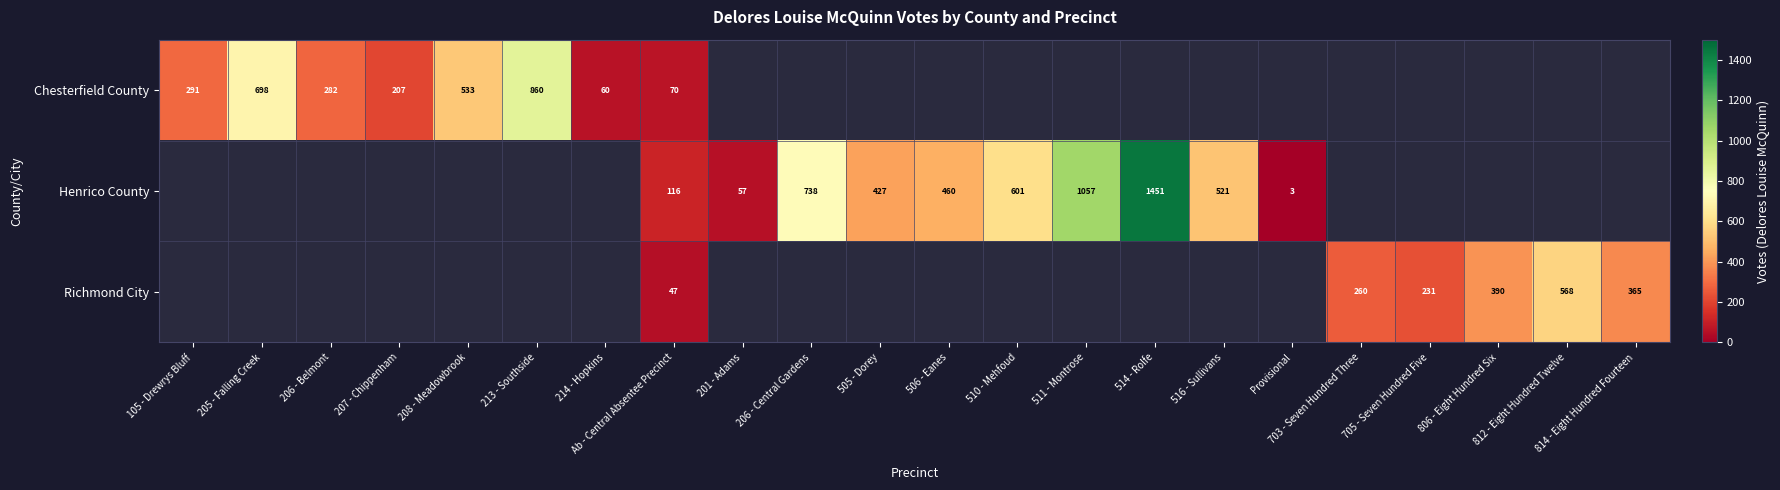

At how many categories does at least one series exceed 895?

2